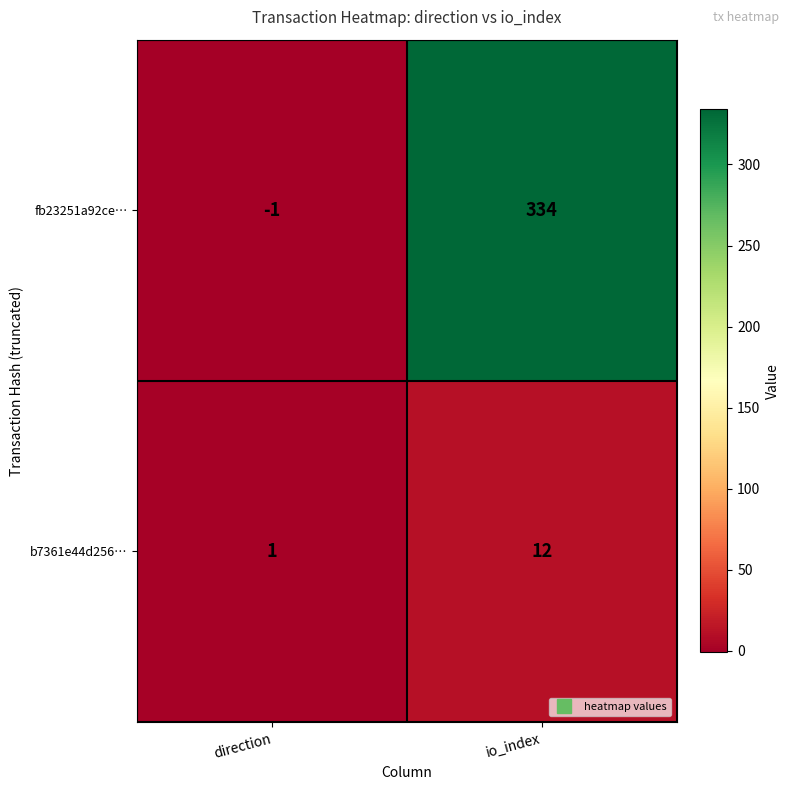

Between direction and io_index, which series saw the biggest shift?

fb23251a92ce…